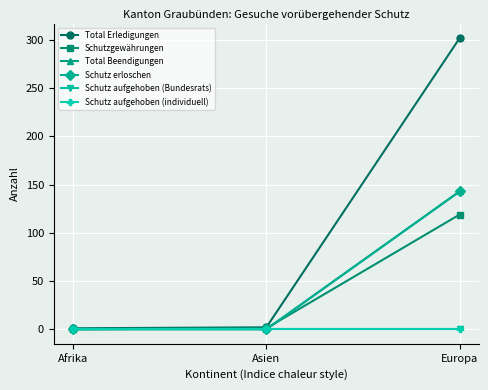

The Schutzgewährungen series shows 1 at Asien. True or false?

True